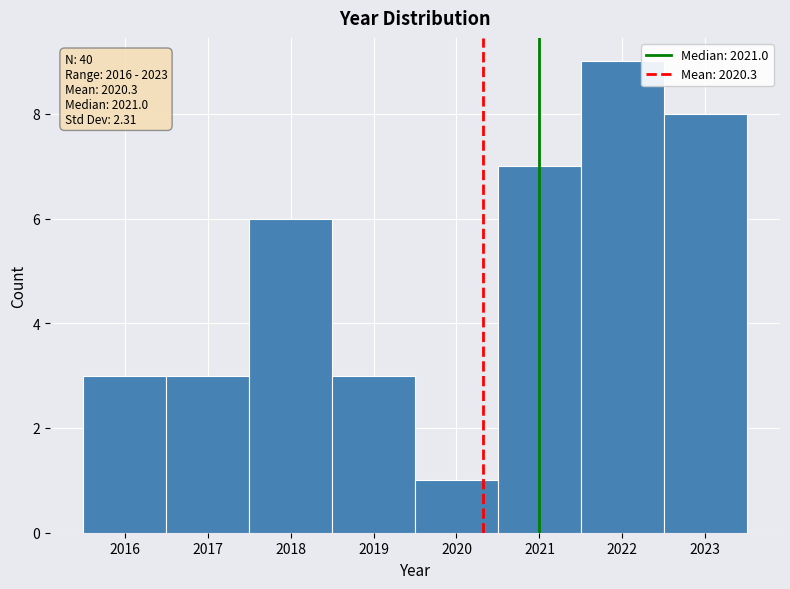

Which range on the x-axis has the tallest bar?

2021.5 to 2022.5